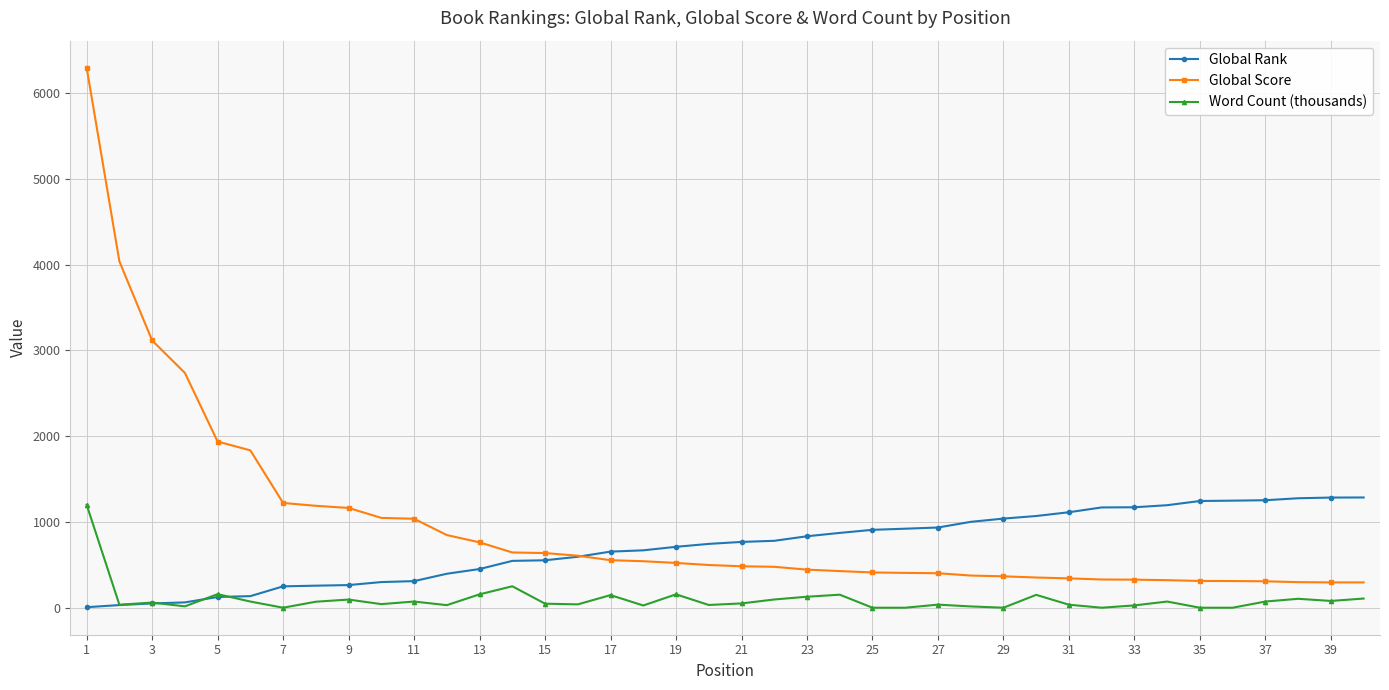

Which series has the widest spread of values?

Global Score